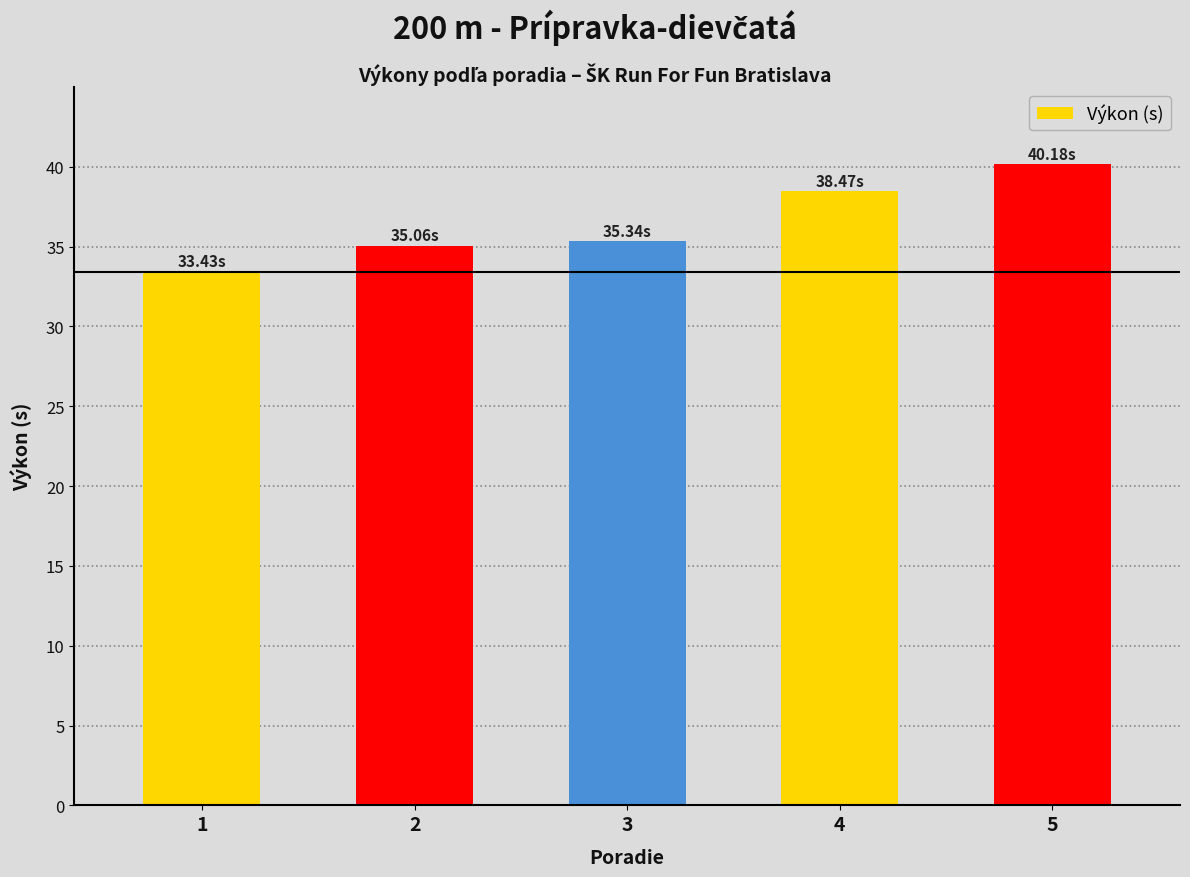

Approximately how many times larger is the value at 1 compared to 5?

0.8